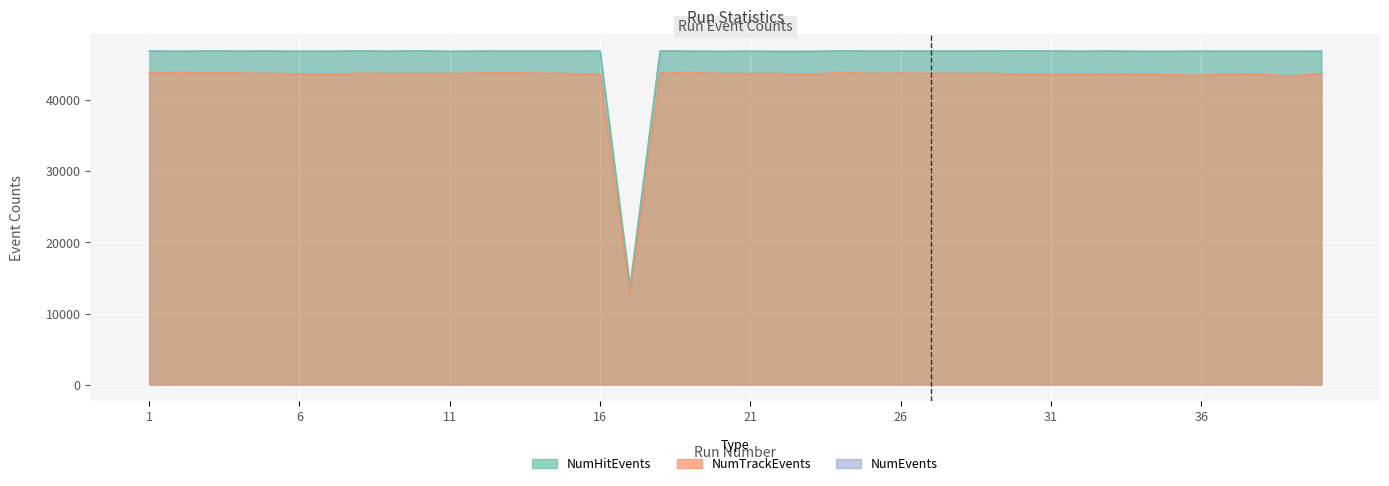

Reading left to right, what are all the values shown in this chart?

NumHitEvents: 46891	46850	46899	46876	46893	46853	46869	46906	46871	46906	46844	46884	46879	46880	46875	46888	13811	46900	46870	46844	46868	46824	46837	46912	46874	46882	46888	46886	46889	46902	46889	46863	46891	46846	46843	46870	46859	46863	46853	46875
NumTrackEvents: 43852	43898	43861	43838	43748	43713	43587	43812	43744	43741	43757	43845	43876	43810	43729	43631	12537	43787	43933	43758	43740	43748	43620	43930	43754	43815	43783	43746	43776	43629	43664	43638	43687	43647	43557	43495	43723	43599	43410	43725
NumEvents: 46915	46888	46929	46903	46915	46875	46887	46924	46886	46937	46869	46906	46900	46896	46895	46907	13818	46918	46902	46868	46891	46869	46860	46923	46900	46907	46907	46900	46914	46928	46912	46890	46915	46870	46871	46890	46886	46890	46876	46897